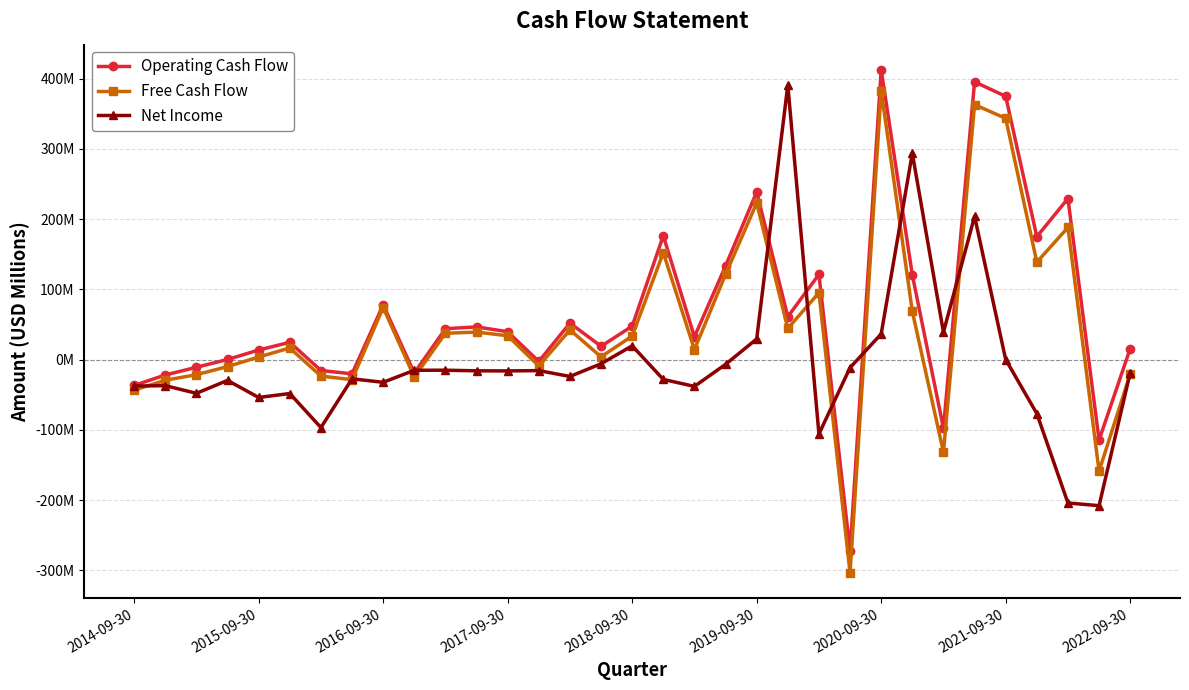

Where does the Net Income series first go above -18?

9